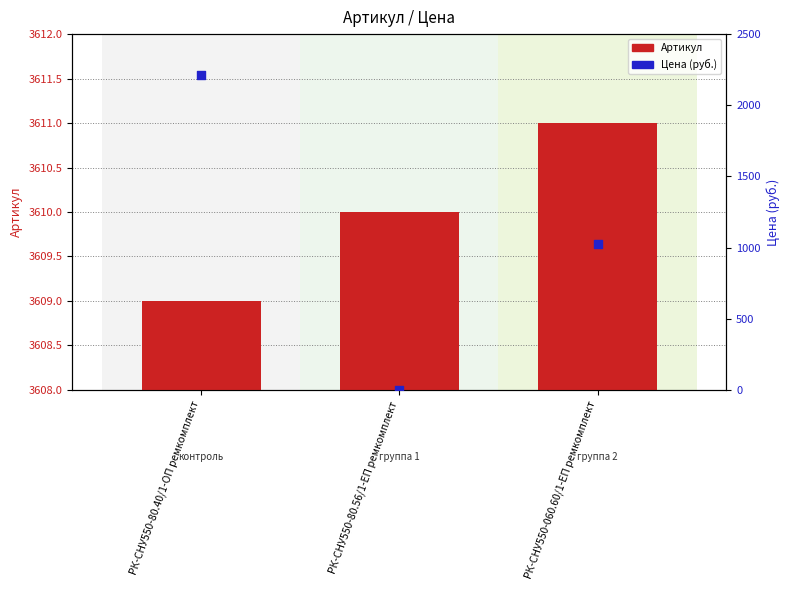

At which category is the sum across all series the highest?

РК-СНУ550-80.40/1-ОП ремкомплект